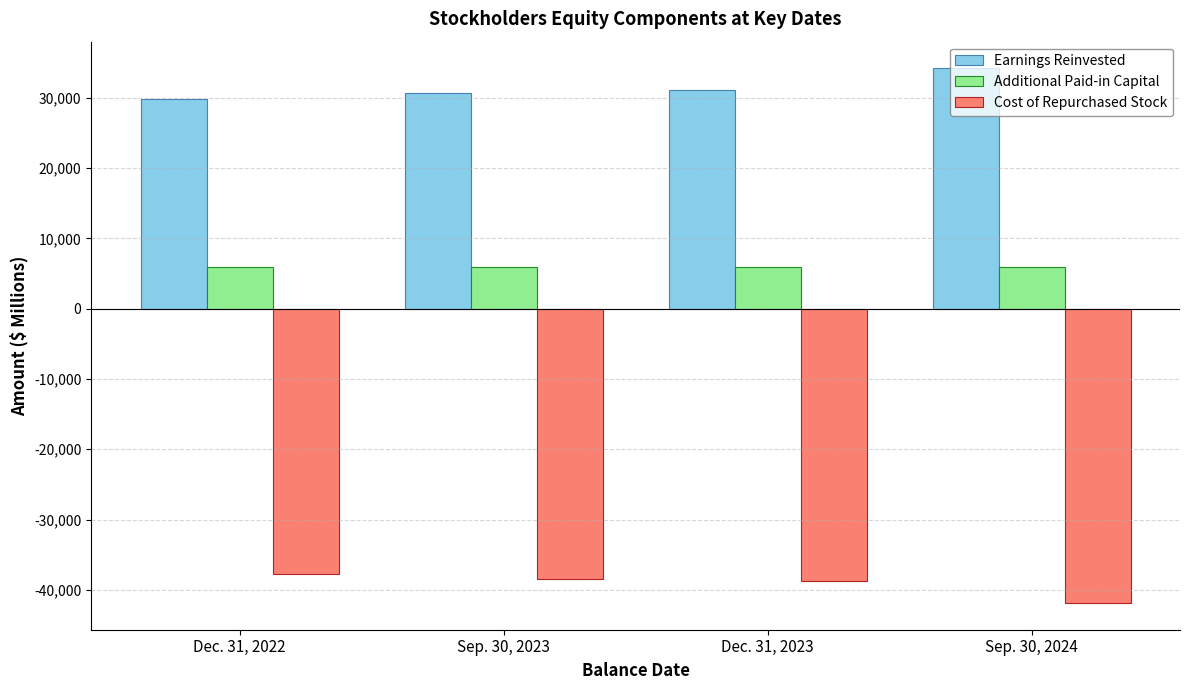

Which series has the largest total across all categories?

Earnings Reinvested